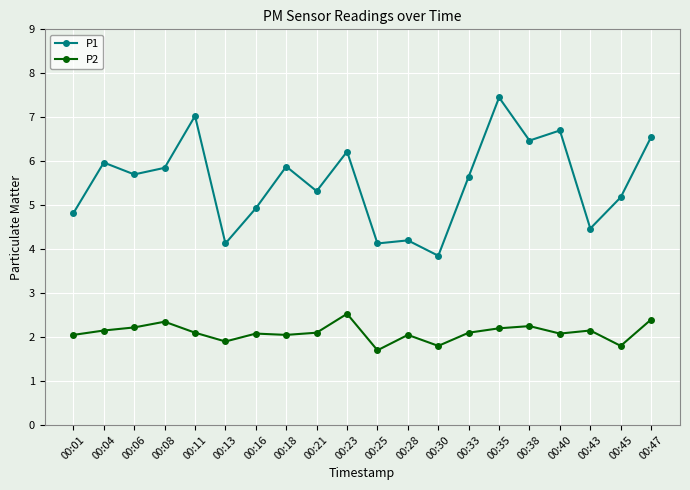

Which series has the widest spread of values?

P1